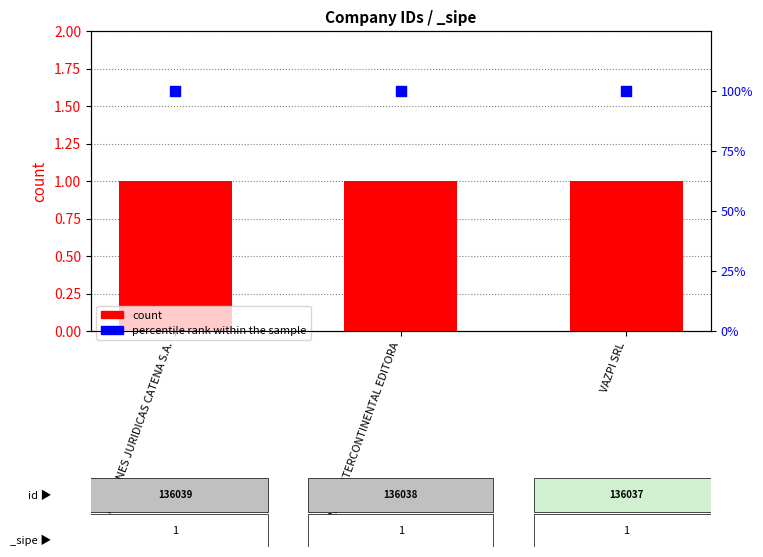

Which series reaches the maximum Y coordinate?

percentile rank within the sample